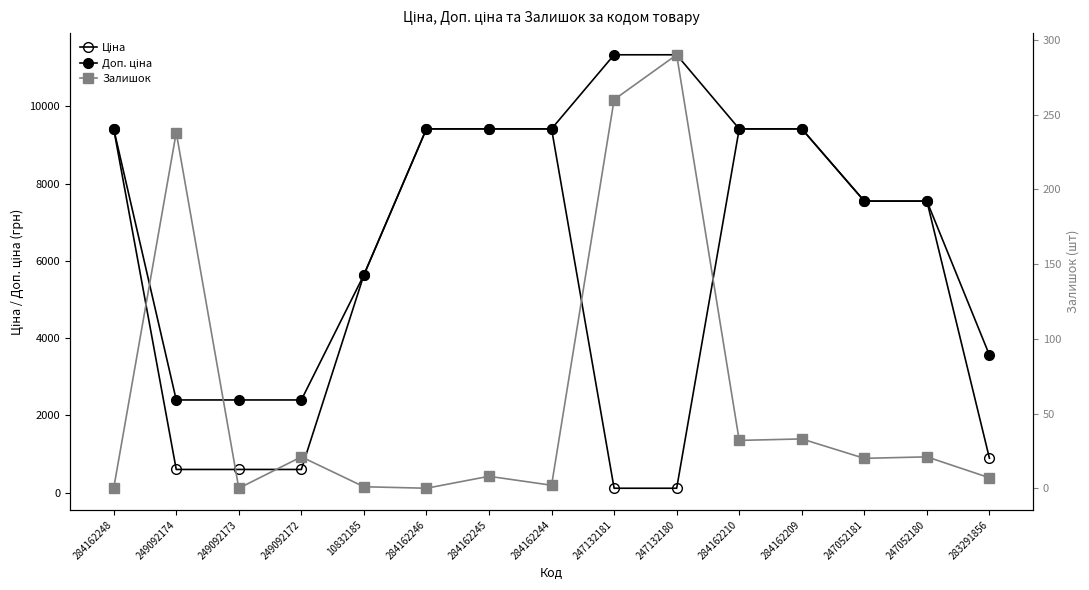

Is it true that Залишок equals 31.0 at 249092172?

False